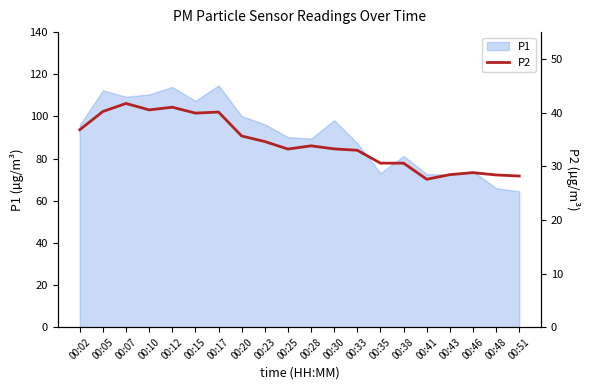

Is it true that the value at 00:46 is 28.8?

True